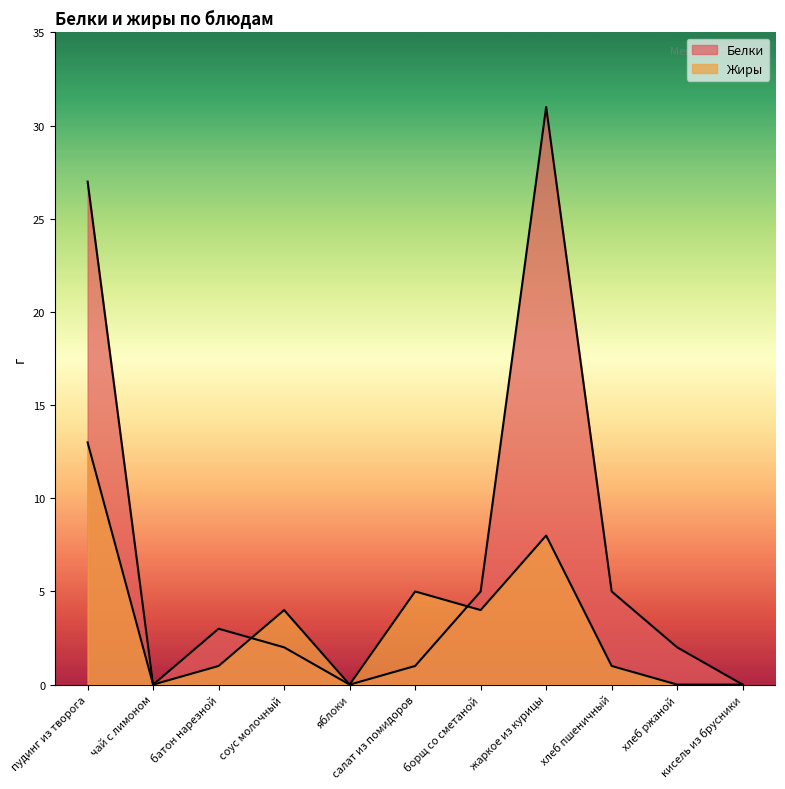

True or false: Белки has more than 1 interior local peaks.

True